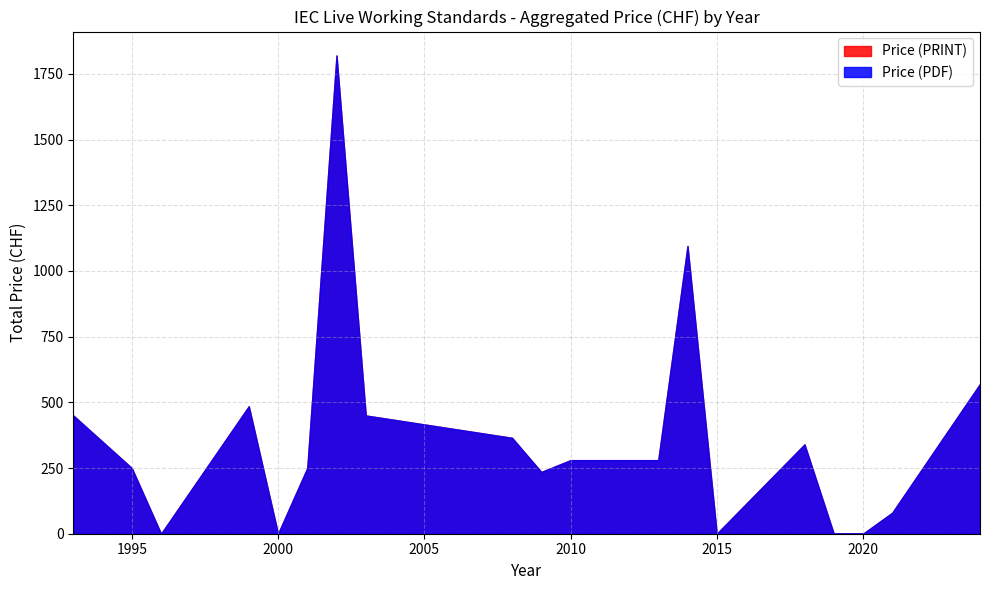

The value of Price (PRINT) at 9 is 289. True or false?

False